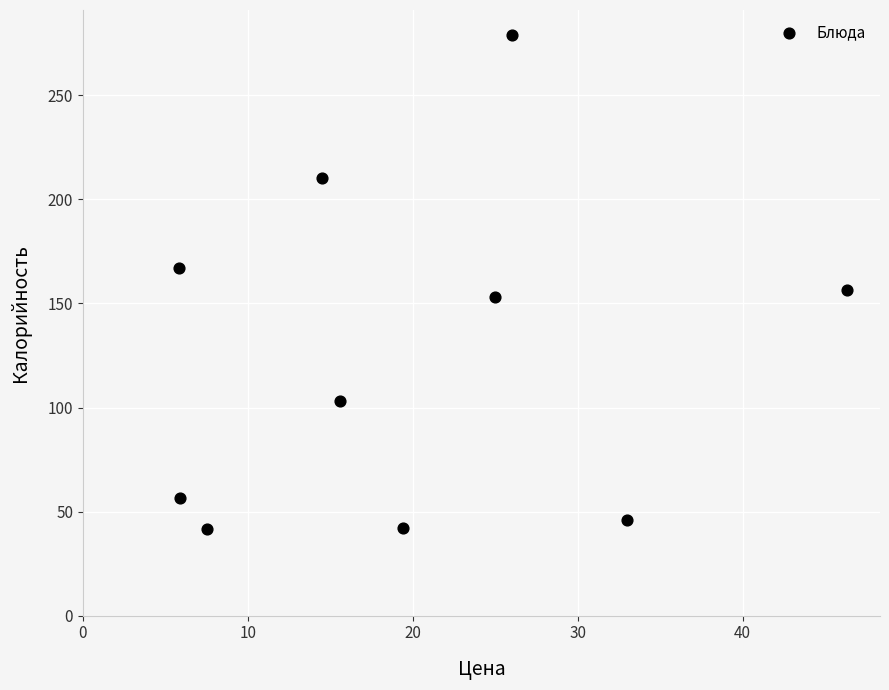

What is the range of Y values (max minus min)?

237.5